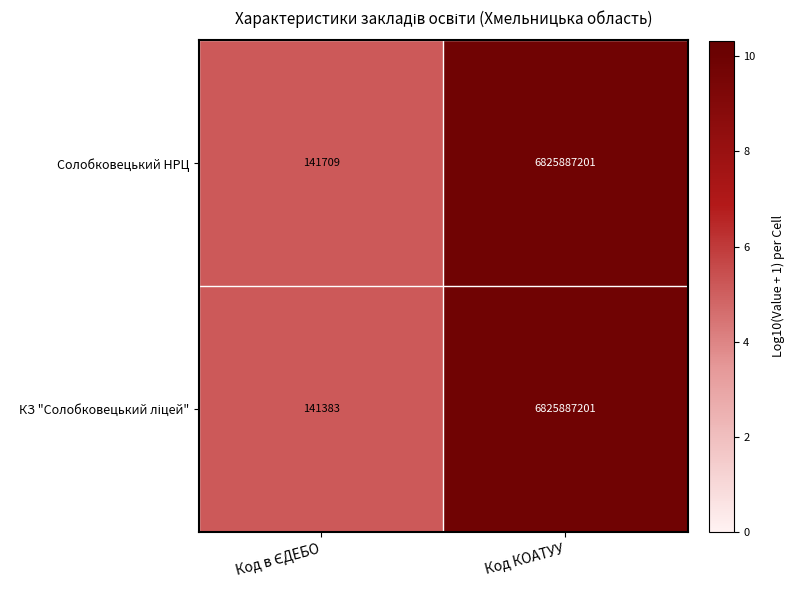

What is the difference between the maximum and minimum values in the Солобковецький НРЦ series?

6825745492